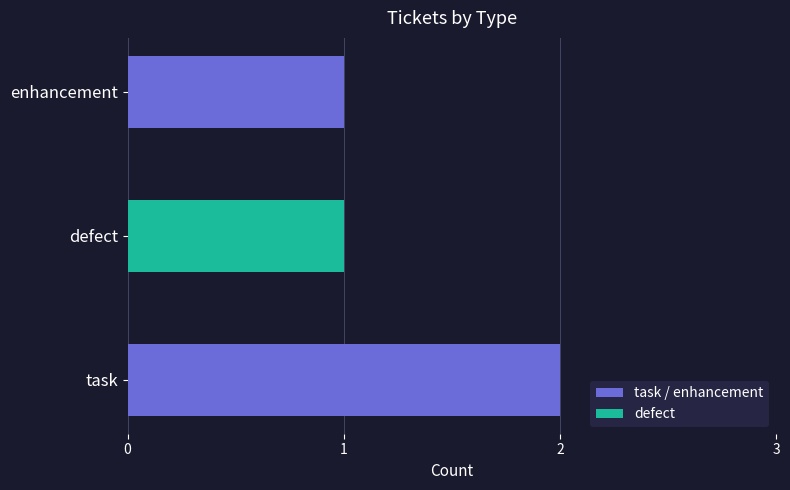

At which category does the chart reach its peak across all series?

task